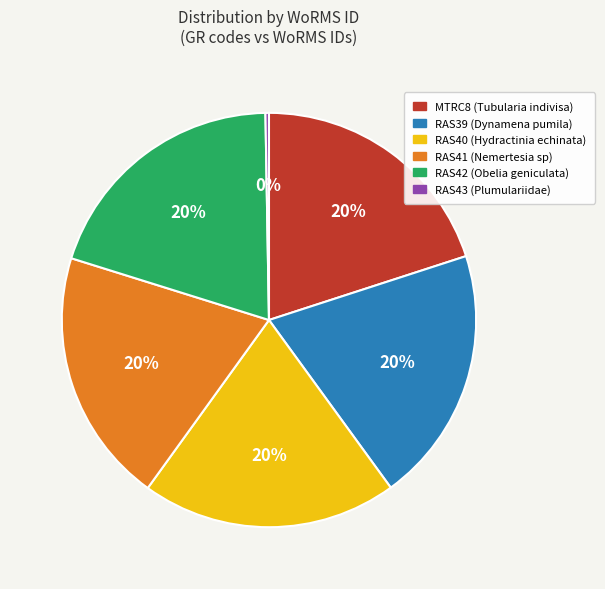

To the nearest percent, what portion does RAS41 represent?

20%